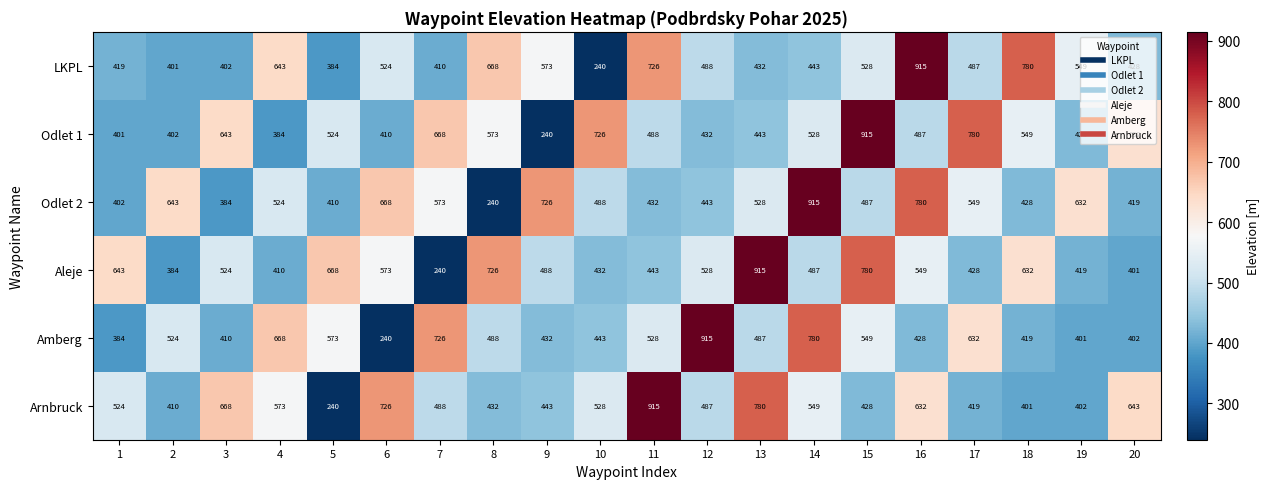

Between 6 and 14, which series saw the biggest shift?

Amberg